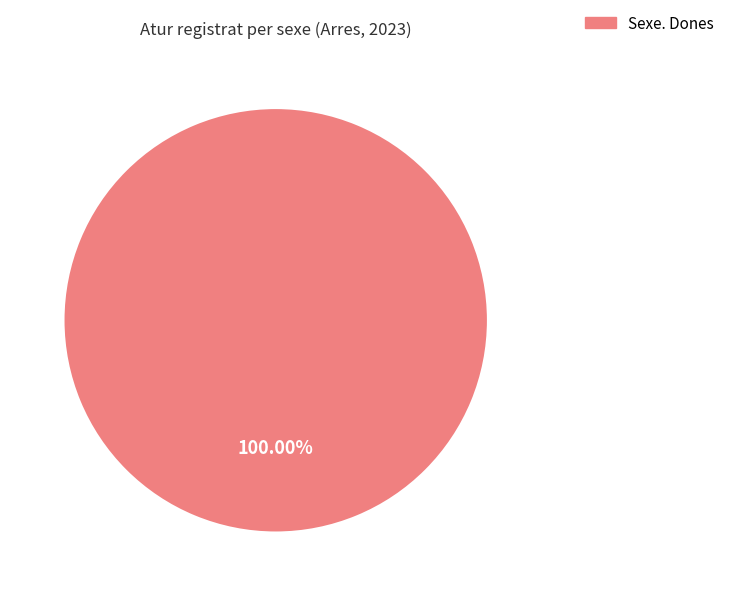

Rank the categories by value from highest to lowest.

Sexe. Dones